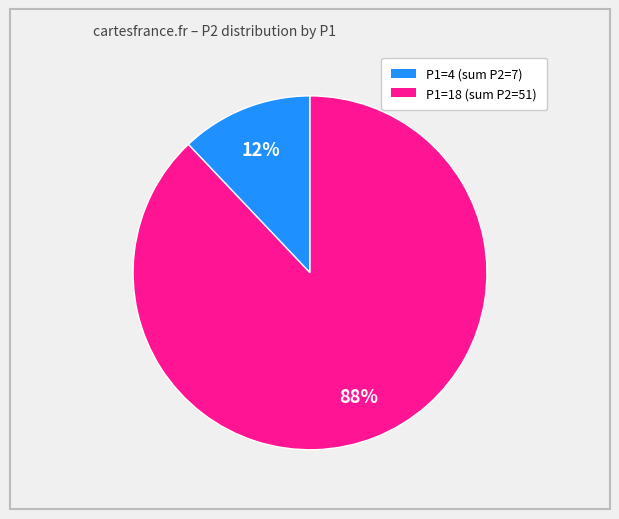

Is there a majority slice in this chart?

Yes